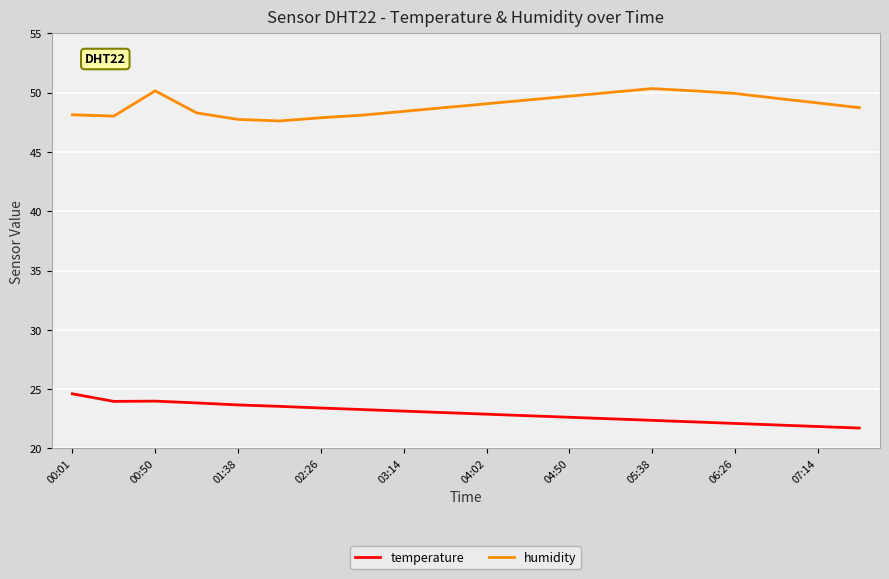

True or false: temperature and humidity cross at least once.

False